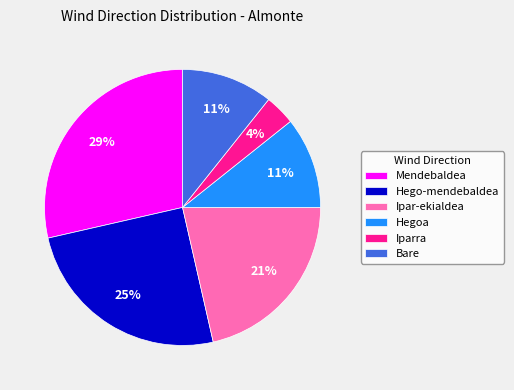

What is the ratio of the value at Bare to the value at Hegoa?

1.0